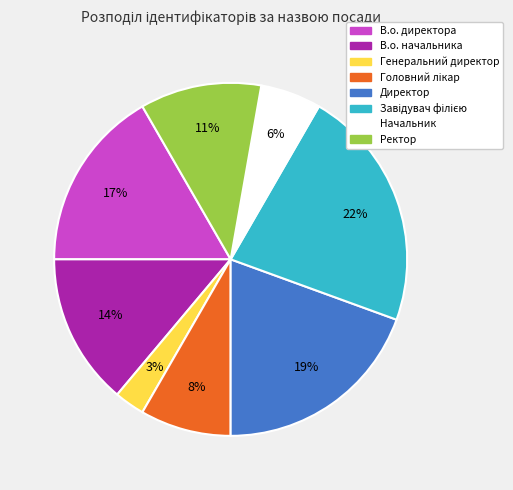

To the nearest percent, what percentage of the pie is Ректор?

11%